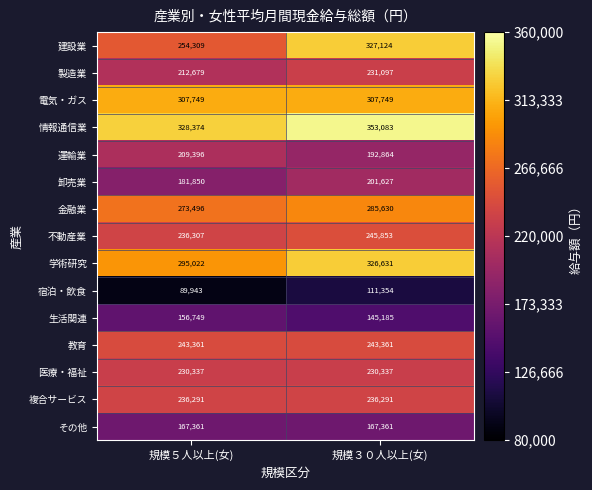

List the labels in order of 学術研究 value, smallest first.

規模５人以上(女), 規模３０人以上(女)